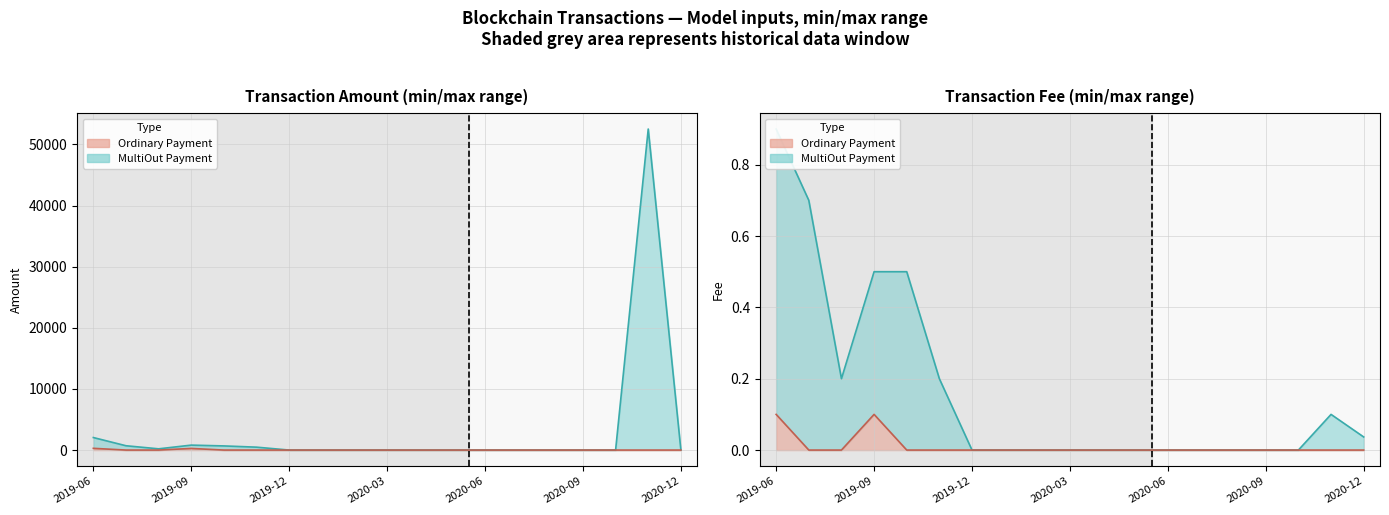

In MultiOut Payment, how many points are higher than both neighbors (excluding endpoints)?

1